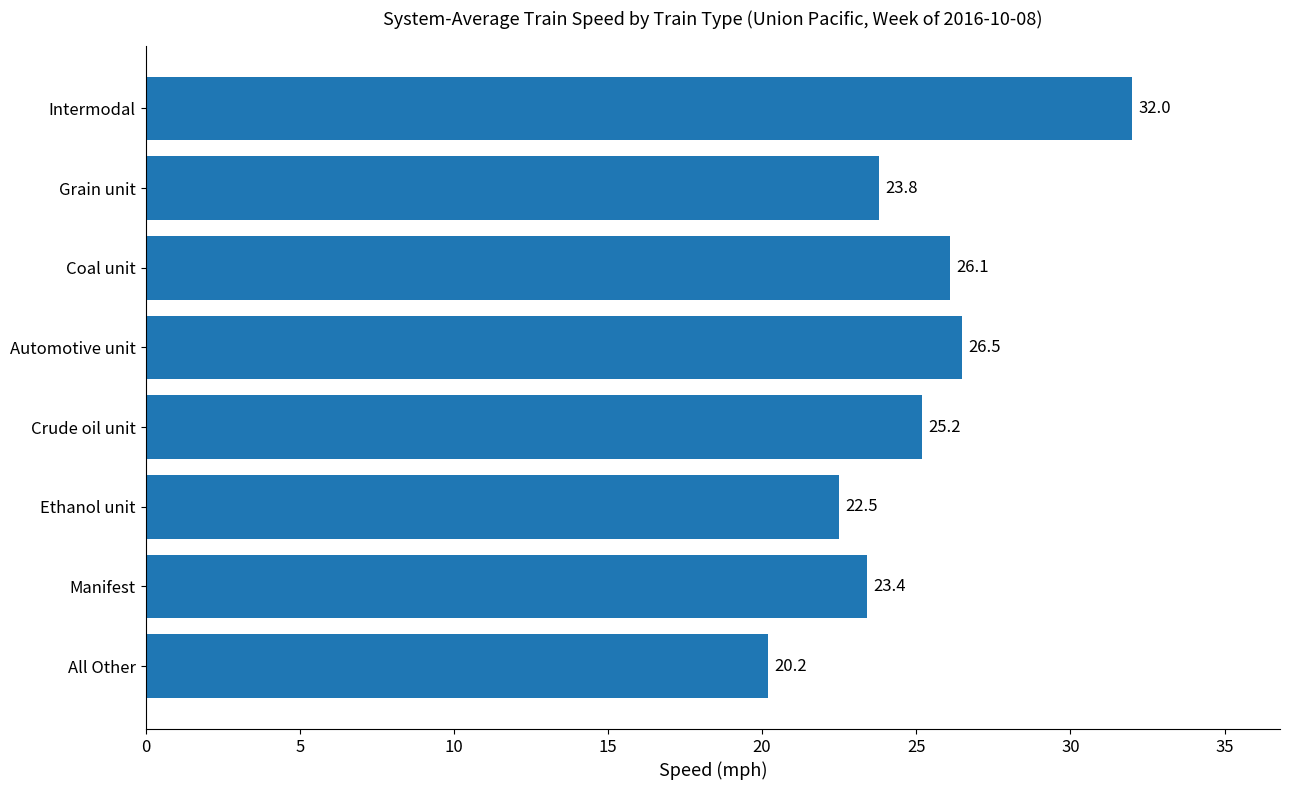

True or false: the data shows 38.8 at Grain unit.

False